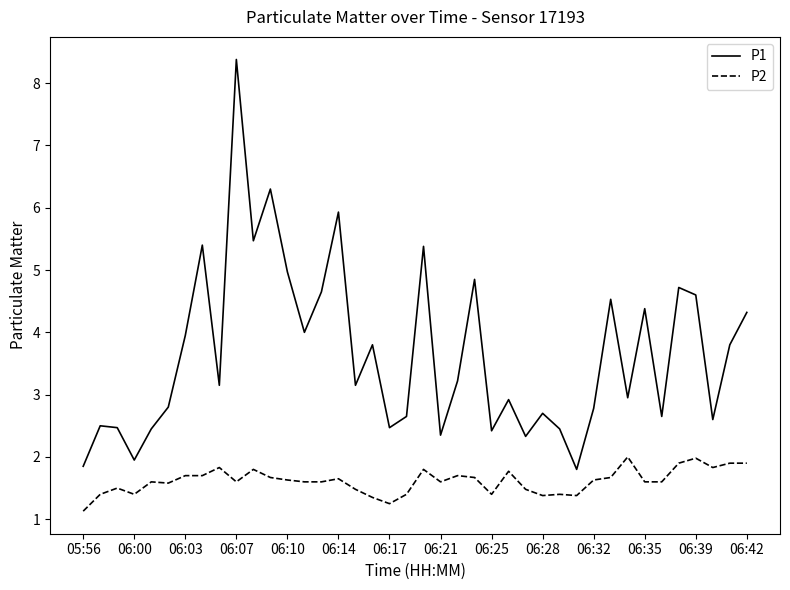

What are all the series names shown in the legend?

P1, P2